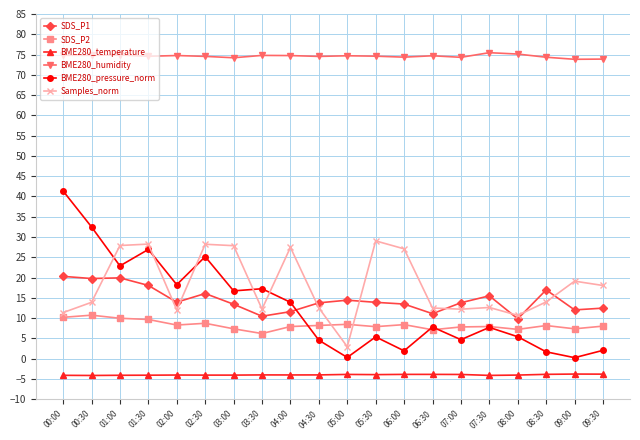

In BME280_pressure_norm, how many points are higher than both neighbors (excluding endpoints)?

6